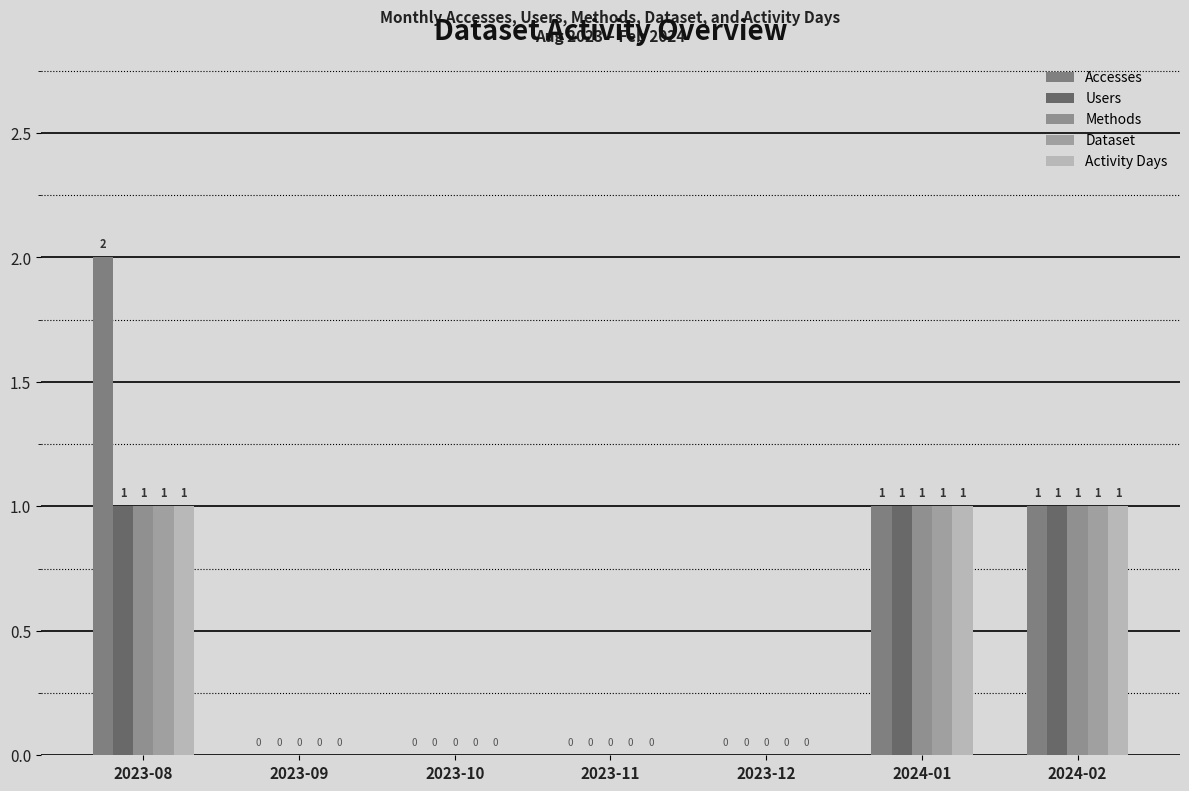

How many groups of bars are there?

7